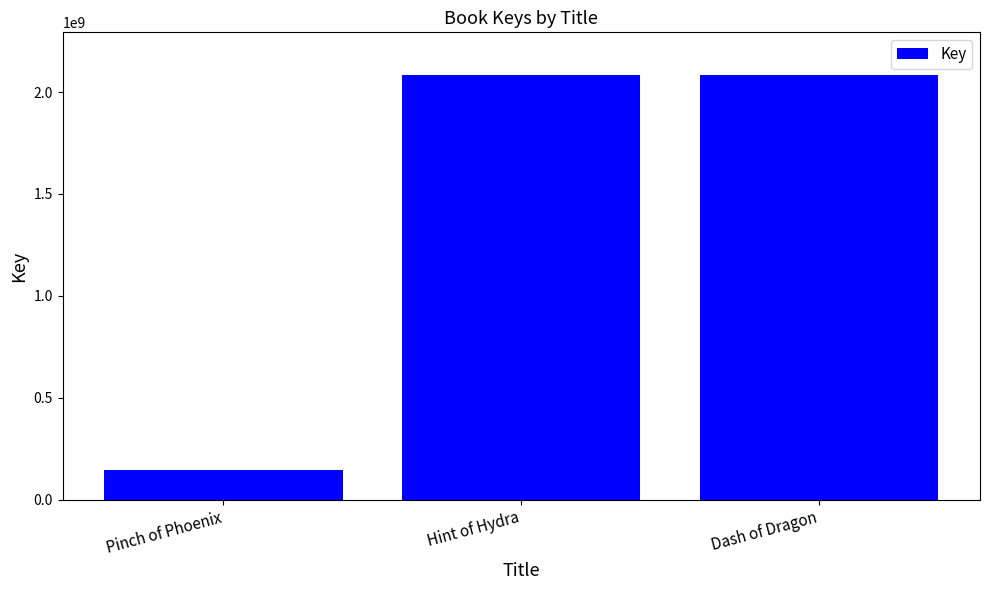

Approximately how many times larger is the value at Hint of Hydra compared to Dash of Dragon?

1.0